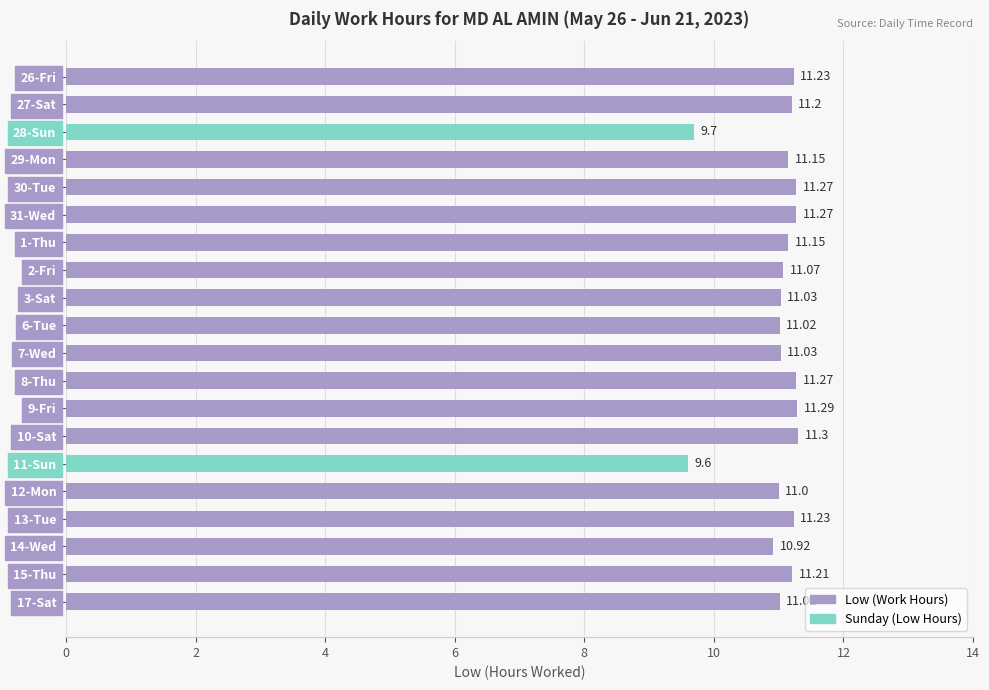

How many bars are there in total?

20